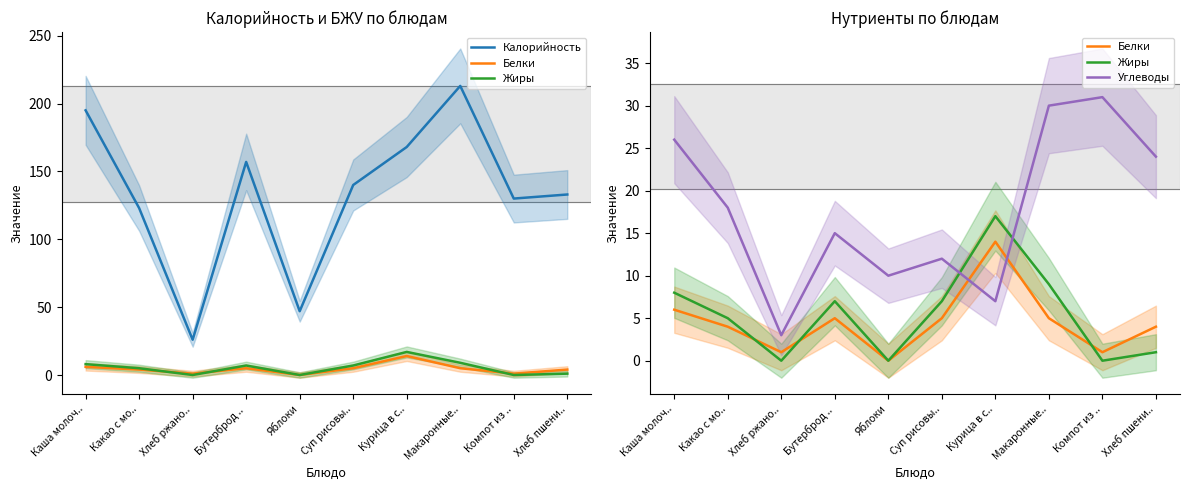

How many times do Жиры and Белки cross each other?

3